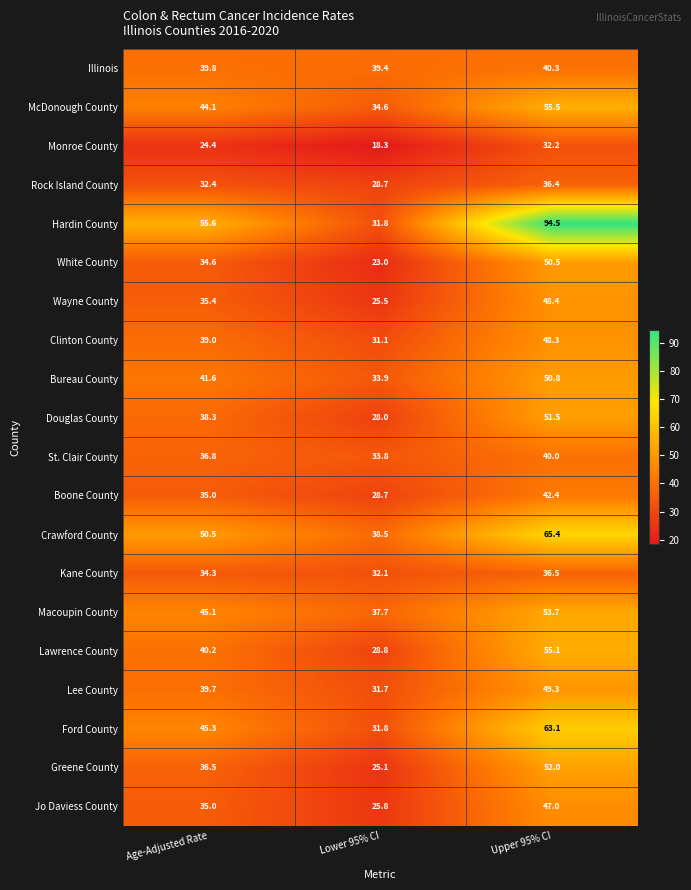

Which category has the lowest value across all series?

Lower 95% CI